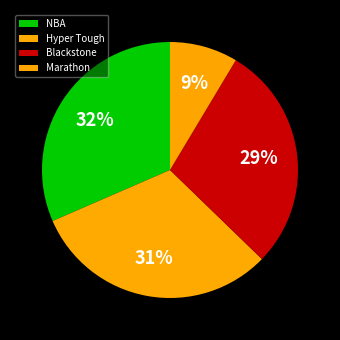

How many segments does this pie chart have?

4